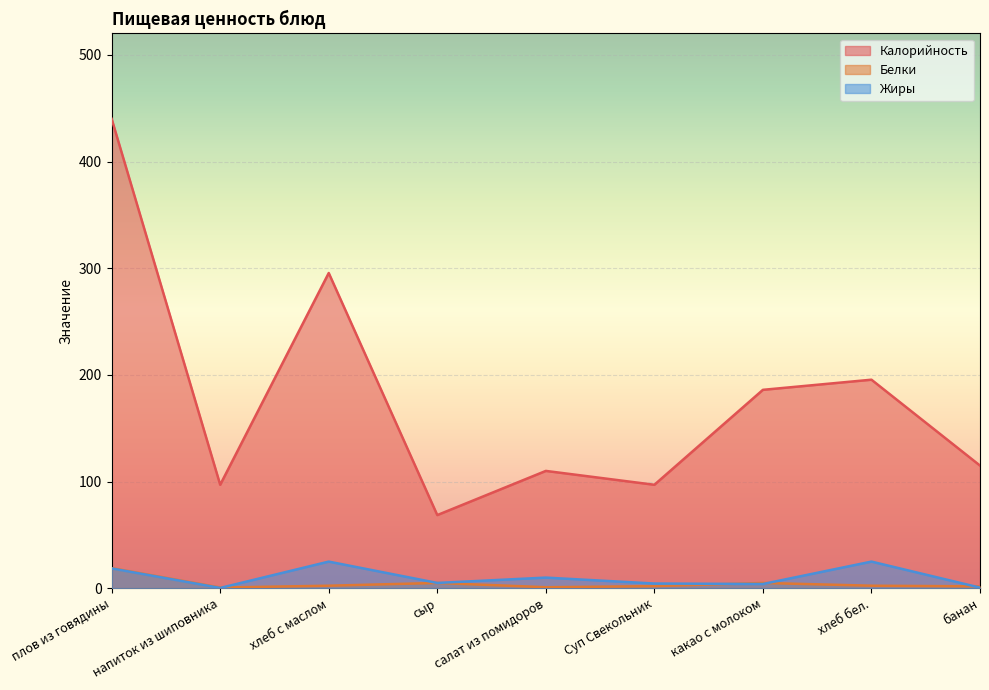

What is the label of the 6th point from the left?

Суп Свекольник